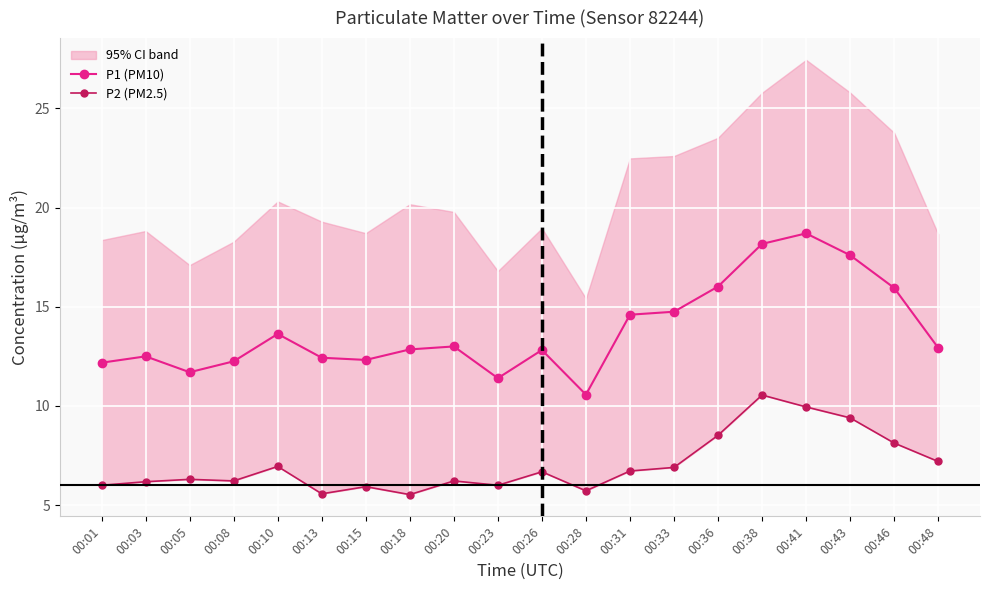

What are all the series names shown in the legend?

P1 (PM10), P2 (PM2.5)